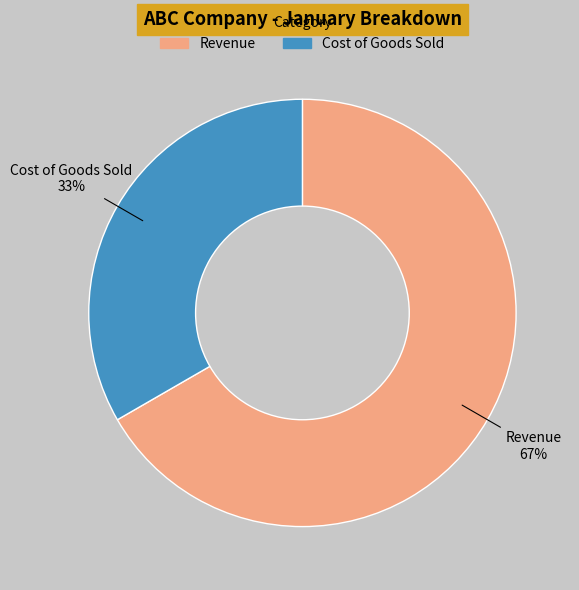

Count the number of slices in the pie.

2